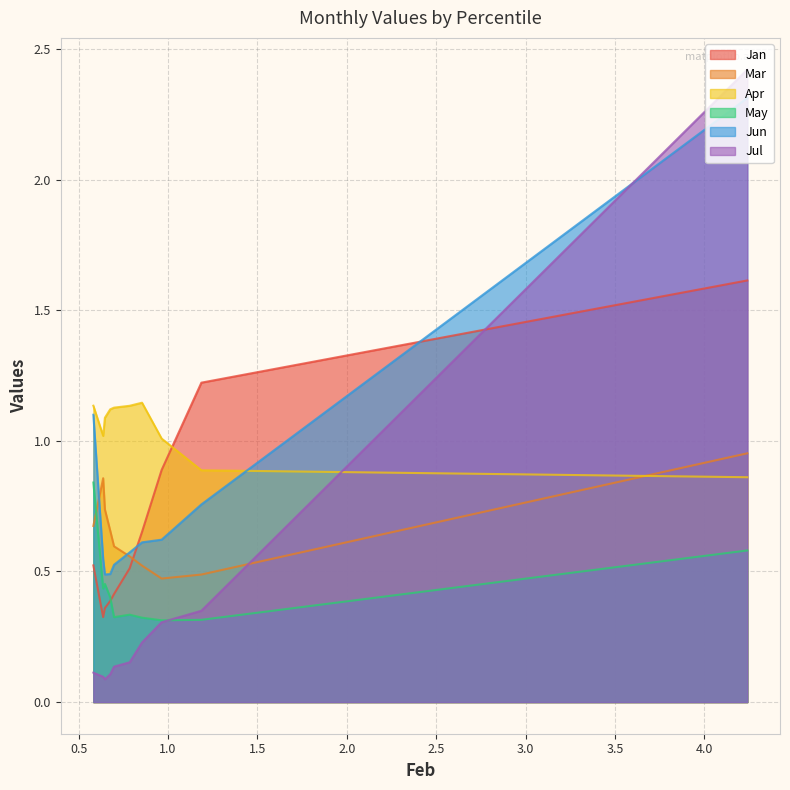

What is the greatest value displayed?

2.4